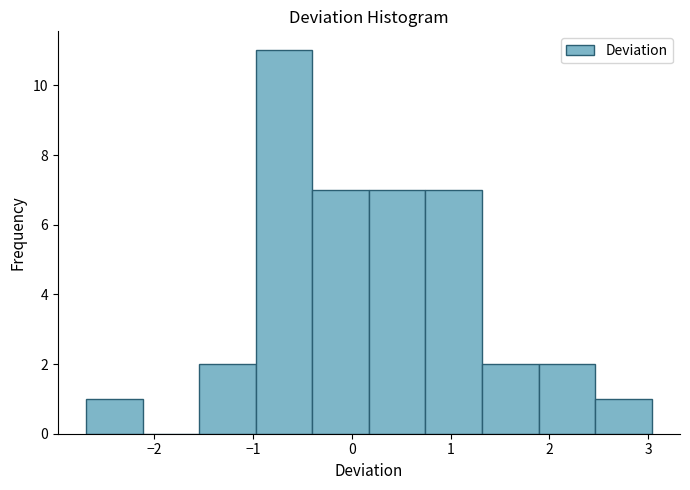

Which range on the x-axis has the tallest bar?

-1.0 to -0.4